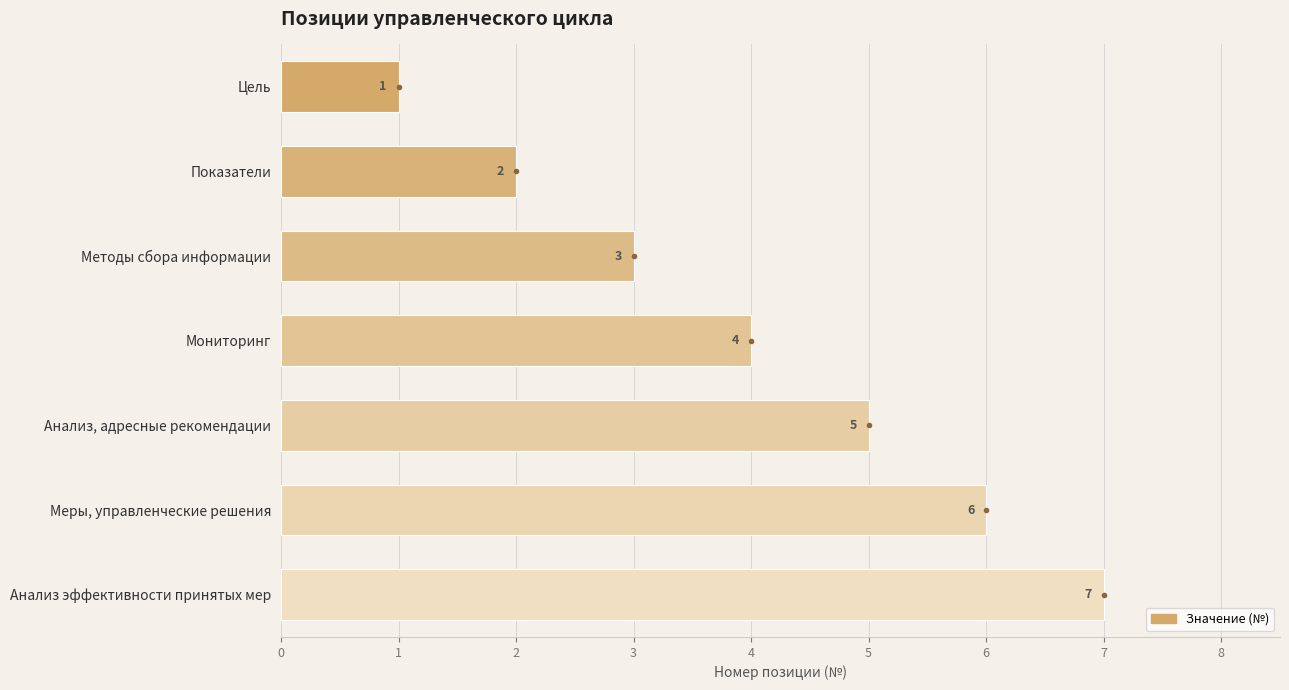

How many series are shown in this chart?

1